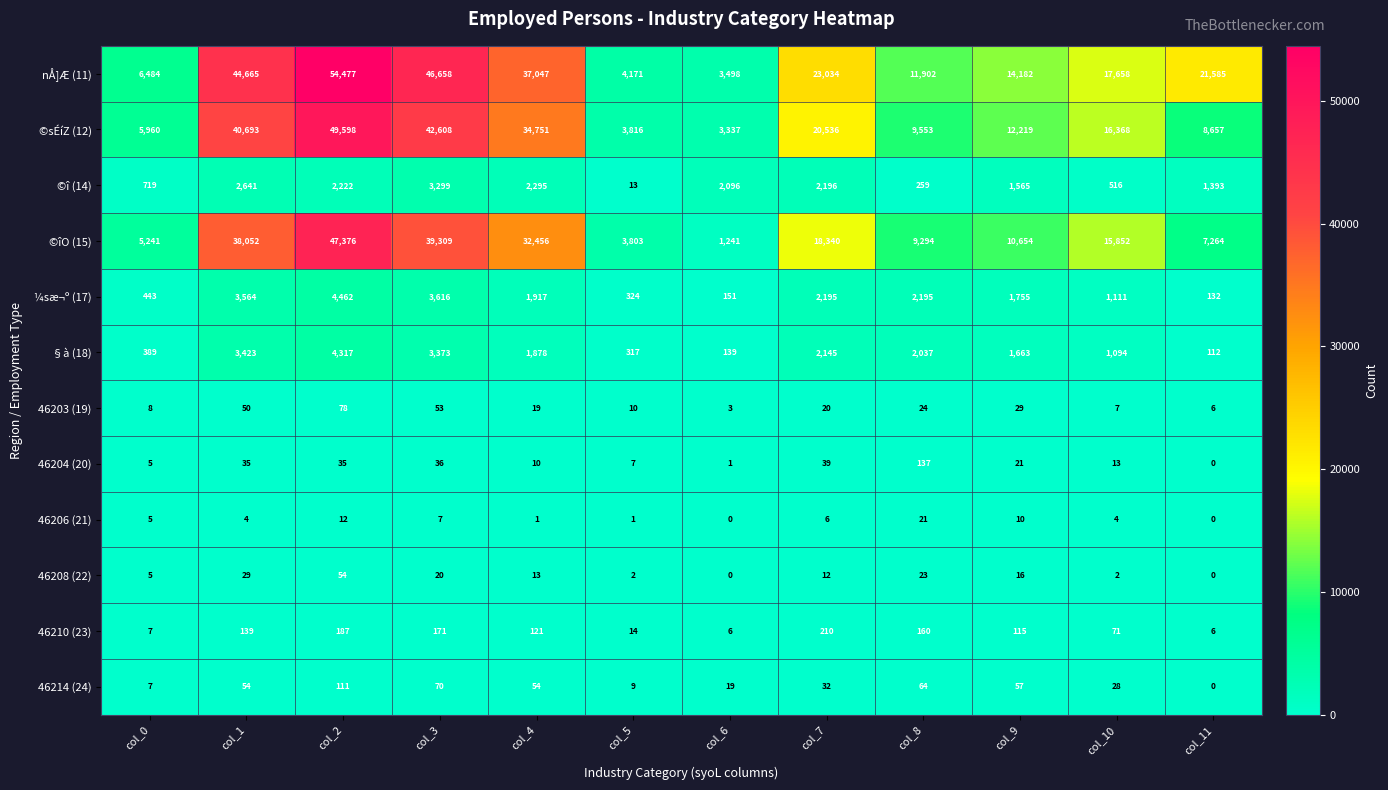

Count the number of data series in this chart.

12